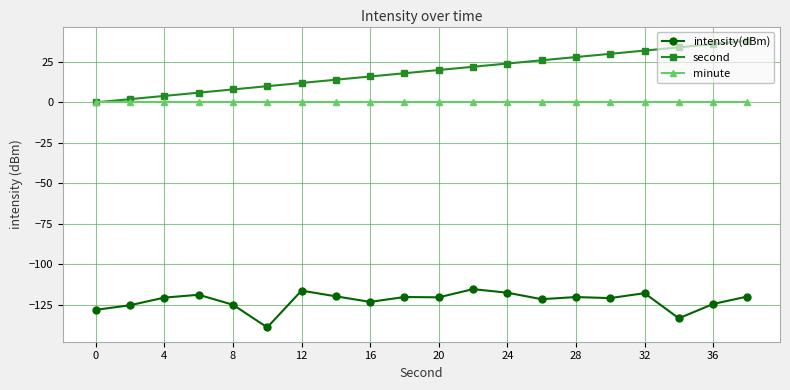

Which series has the largest total across all categories?

second